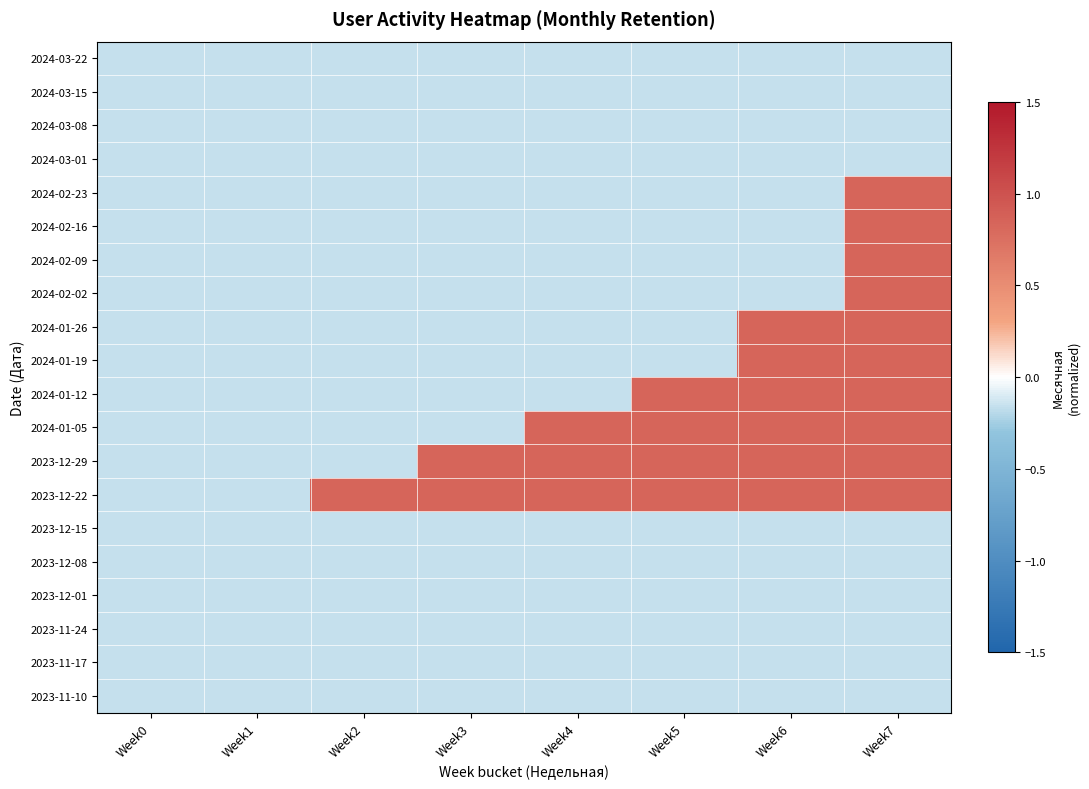

Which has a higher value, Week6 or Week0?

Week6